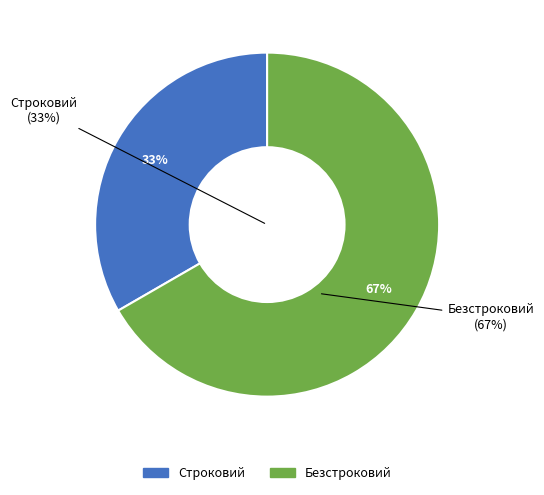

Rank the categories by value from lowest to highest.

Строковий, Безстроковий